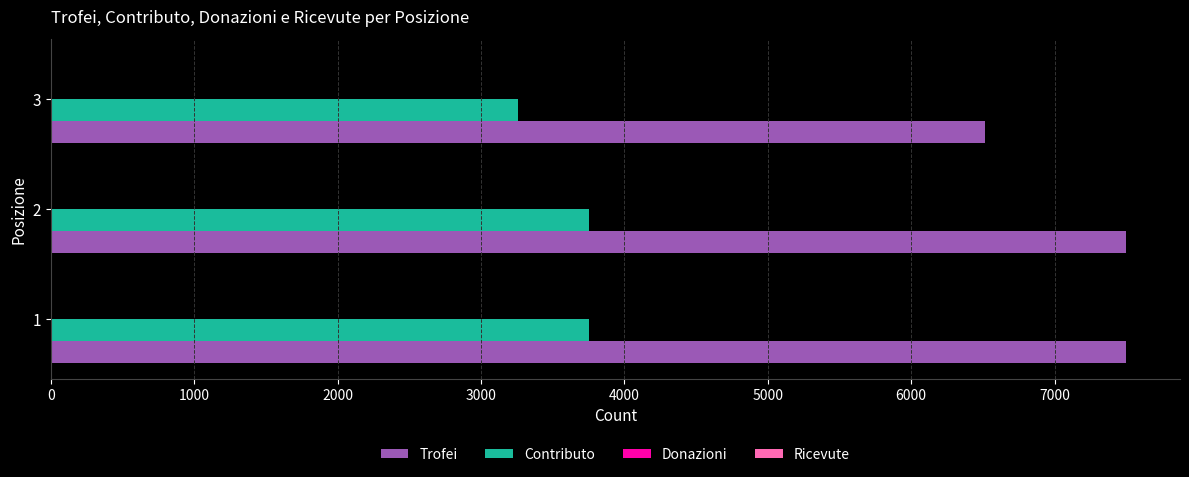

The value of Contributo at 2 is 3750. True or false?

True